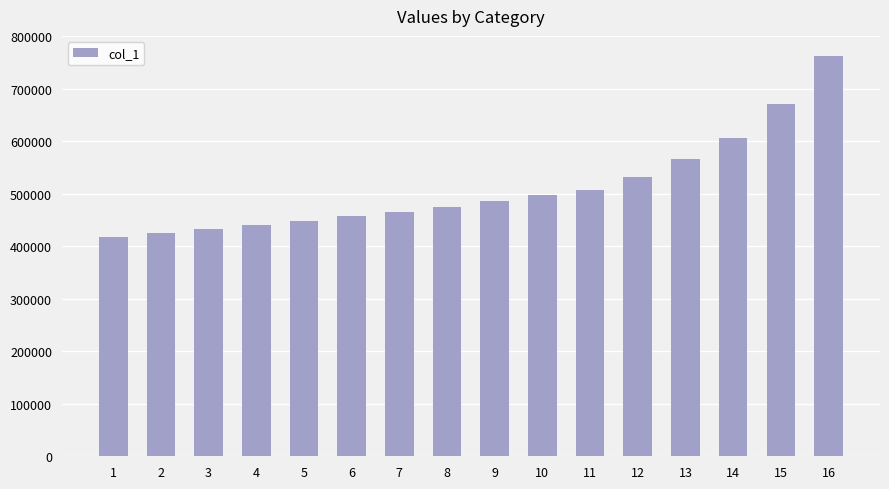

Reading right to left, transcribe all the data shown in this chart.

16=762637	15=670230	14=606779	13=567185	12=531513	11=508155	10=496942	9=486029	8=475408	7=465072	6=456812	5=448727	4=440816	3=433077	2=425370	1=418111